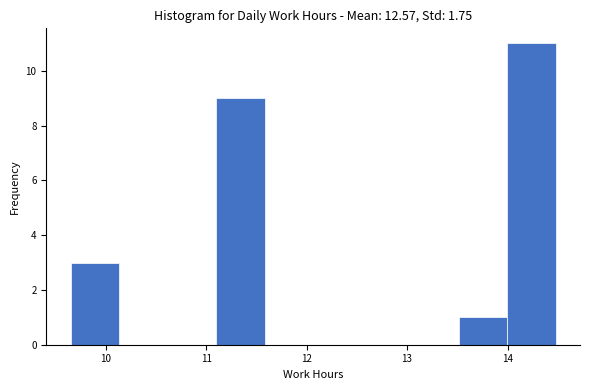

Over which range of the x-axis is the bar tallest?

14.0 to 14.5